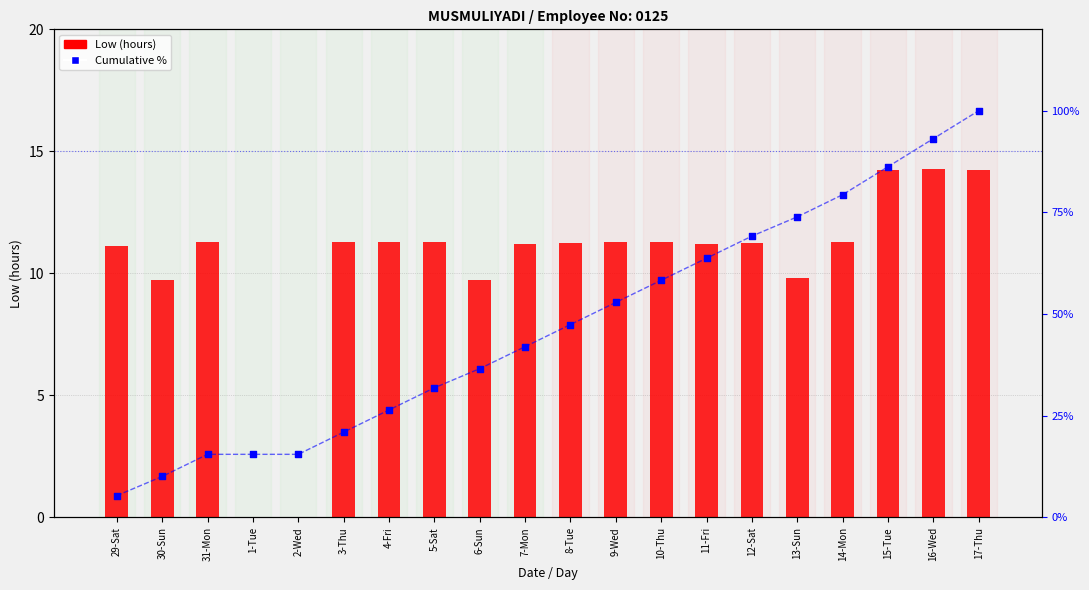

Is the value of Low (hours) at 14-Mon greater than the value of Cumulative % at 14-Mon?

No